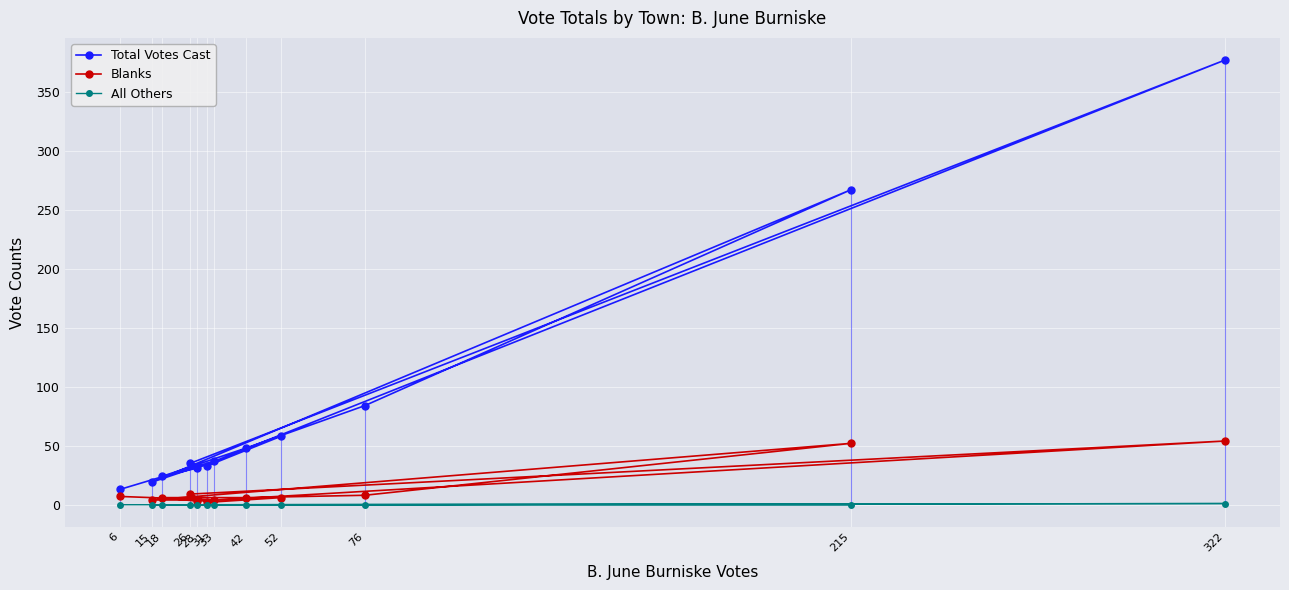

The All Others series shows 0 at 76. True or false?

True